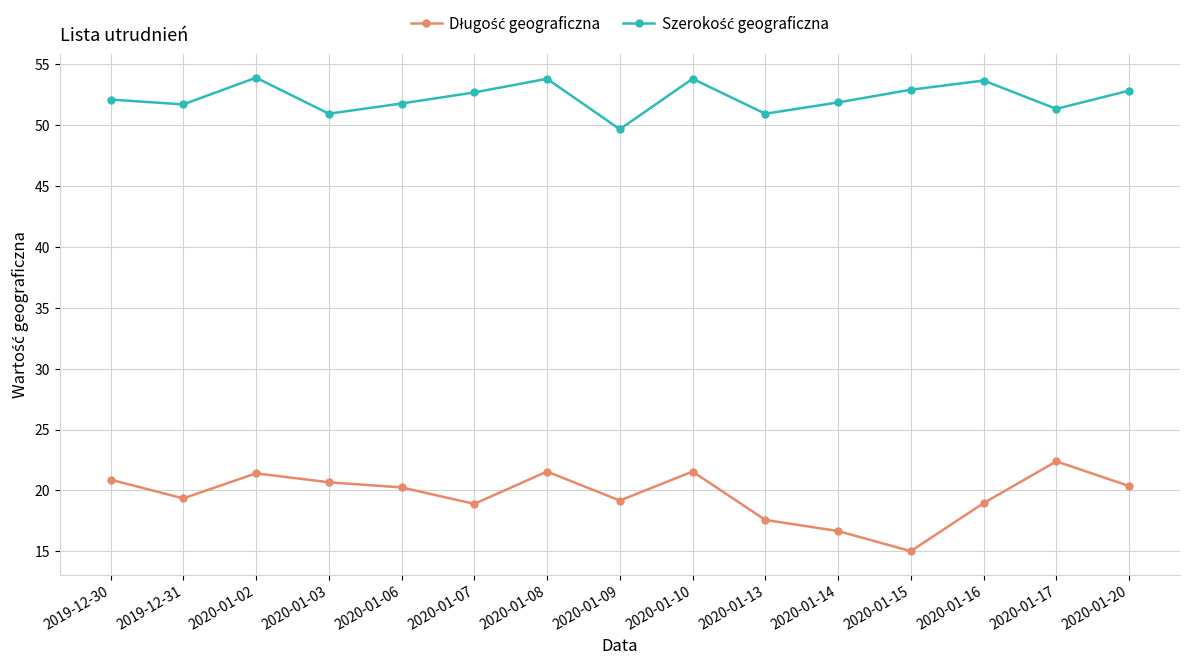

What is the spread (max minus min) of values at 2020-01-15?

37.9